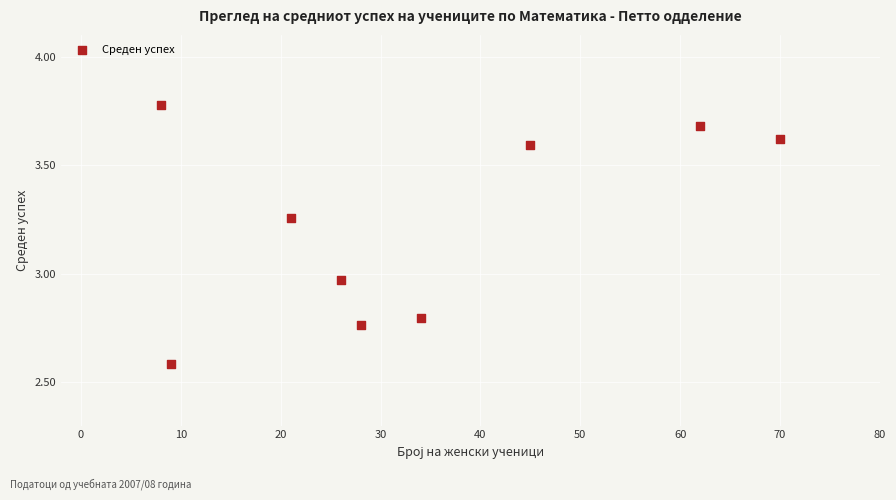

What is the average Y value?

3.2